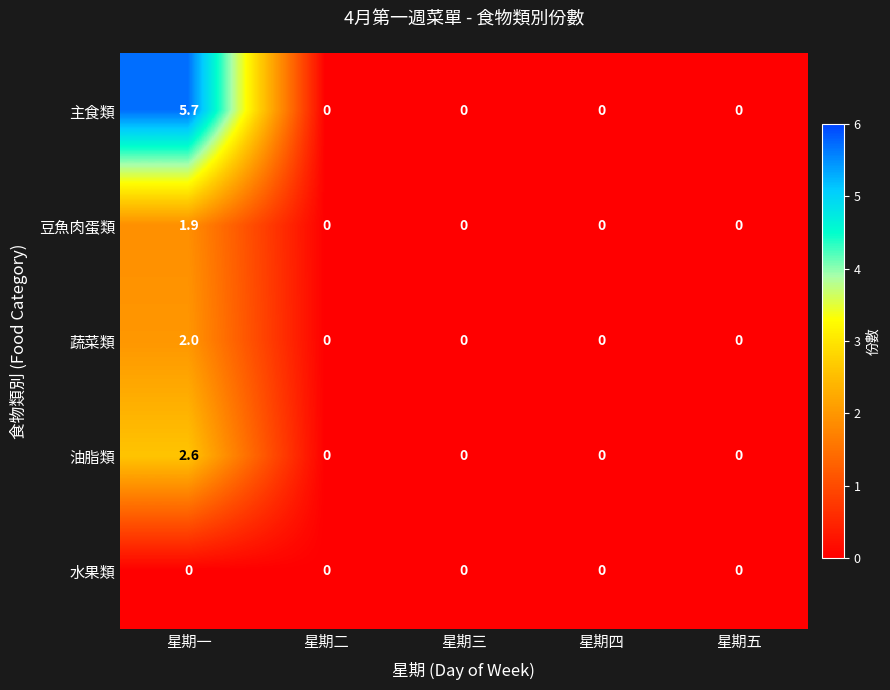

How many series are shown in this chart?

5